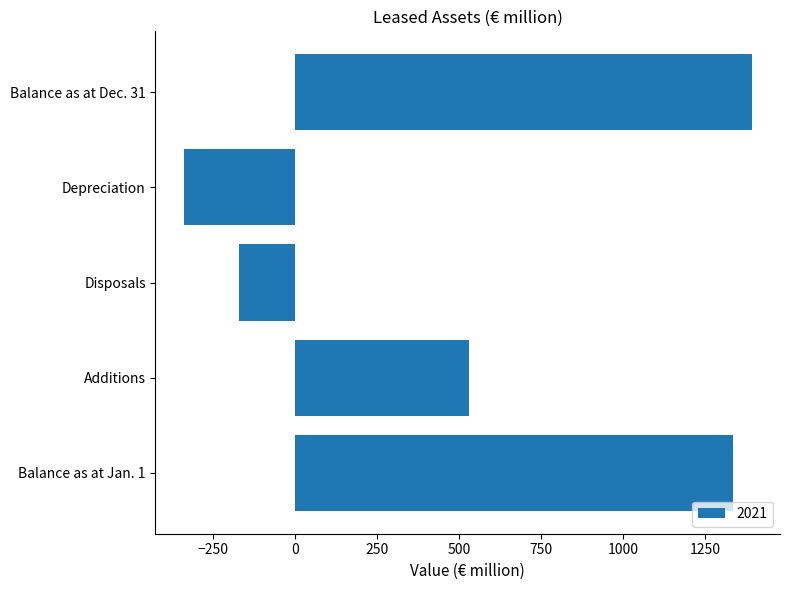

Which has a higher value, Disposals or Balance as at Jan. 1?

Balance as at Jan. 1